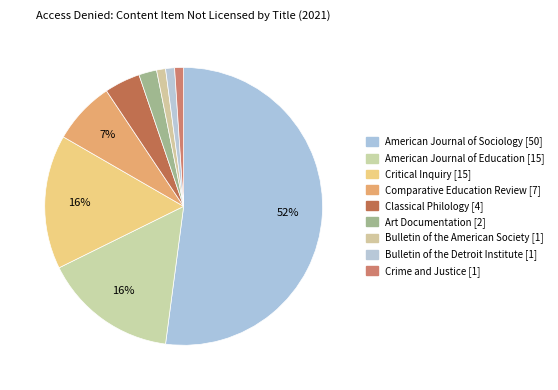

What is the change in value from Critical Inquiry to Comparative Education Review?

-8